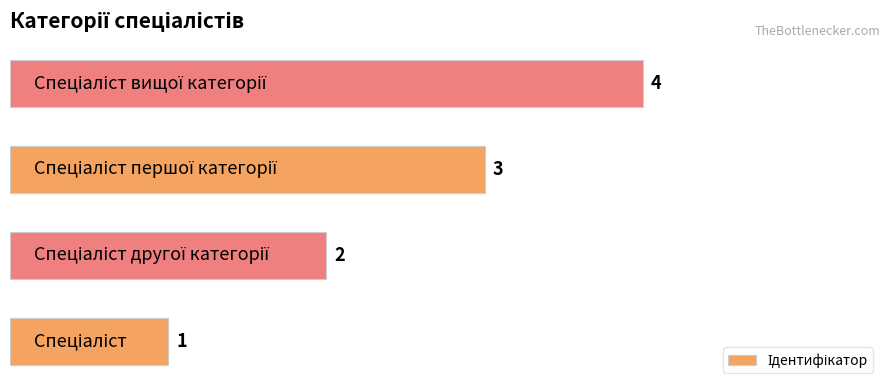

How many values are between 2 and 4?

3